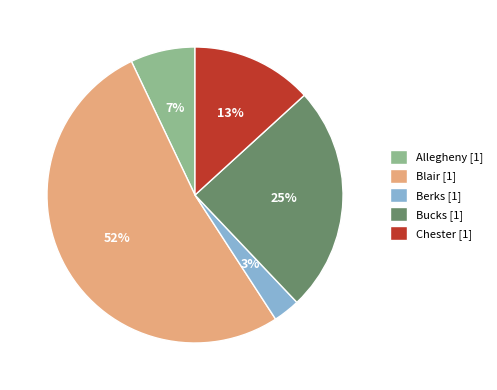

Approximately how many times larger is the value at Berks compared to Blair?

0.1